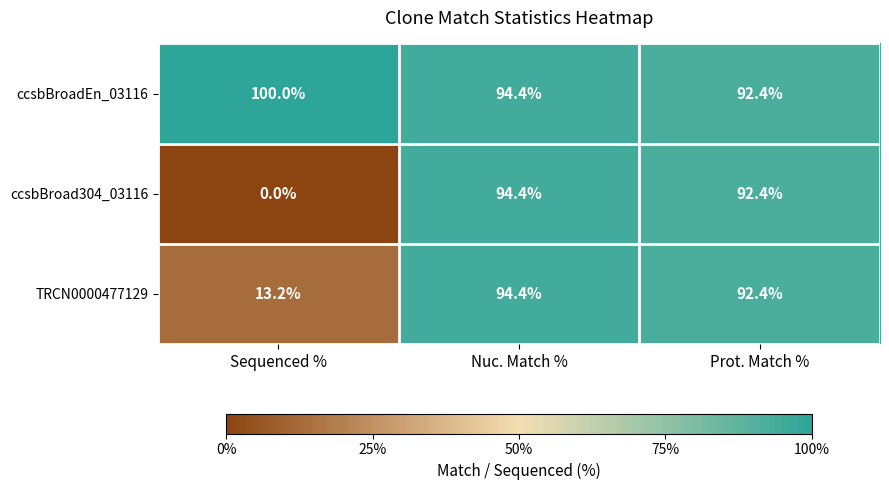

Which label corresponds to the largest value in the chart?

Sequenced %